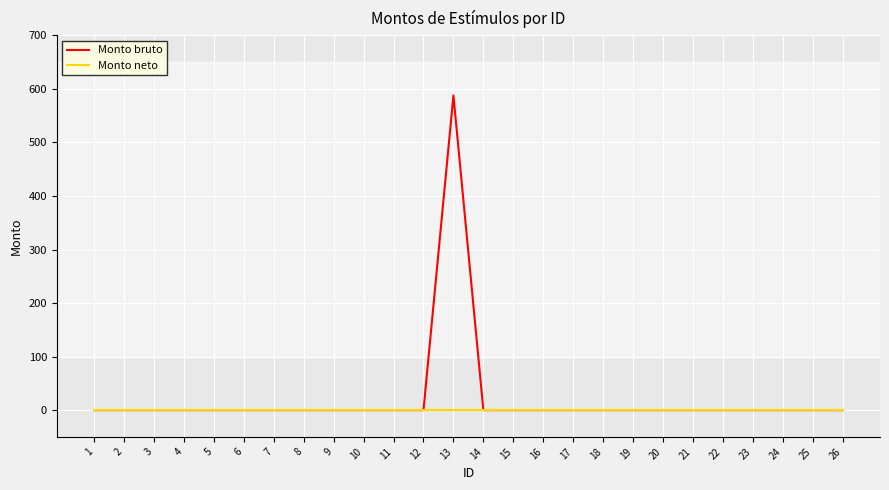

Count the number of categories in the chart.

26